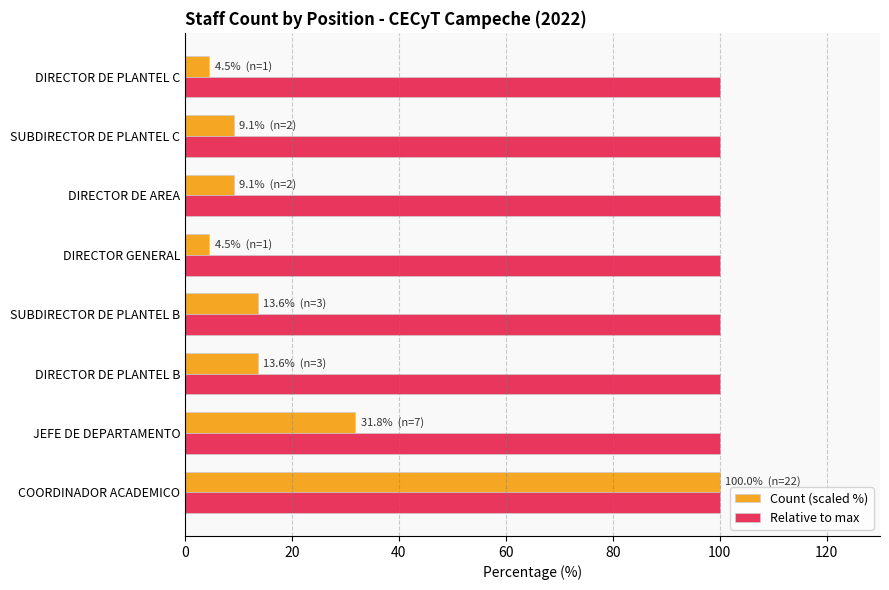

What is the lowest value of the Relative to max series?

100.0